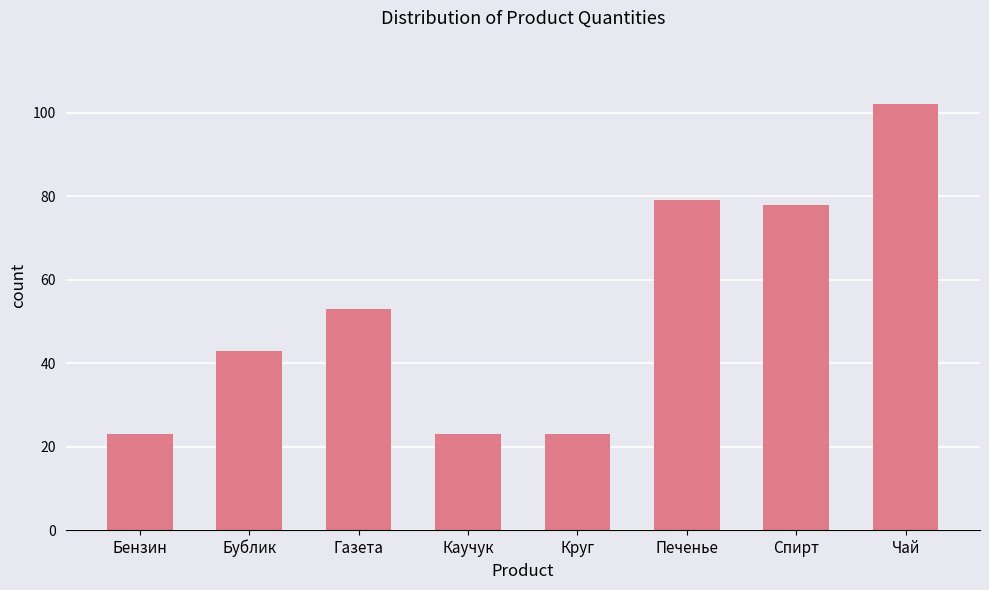

How many categories are shown in the chart?

8